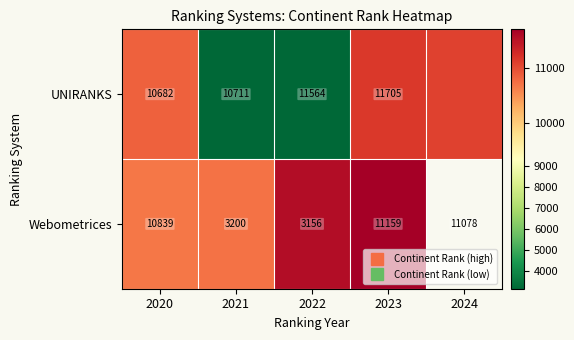

What is the difference between the highest and lowest values at 2023?

546.0